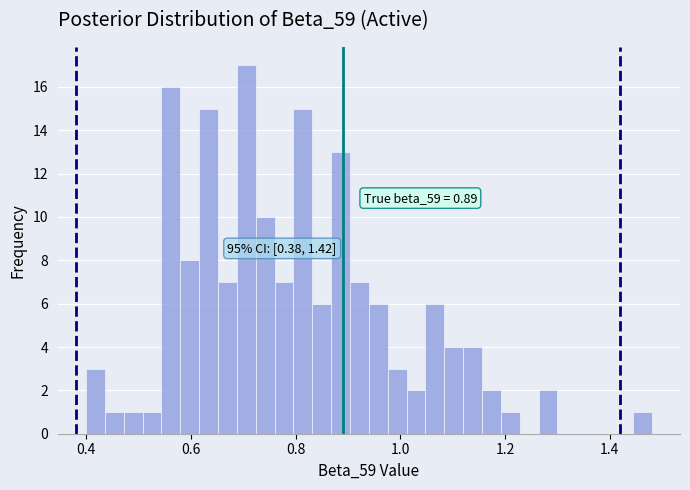

Read against the x-axis, roughly where is the centre of the tallest bar?

0.70